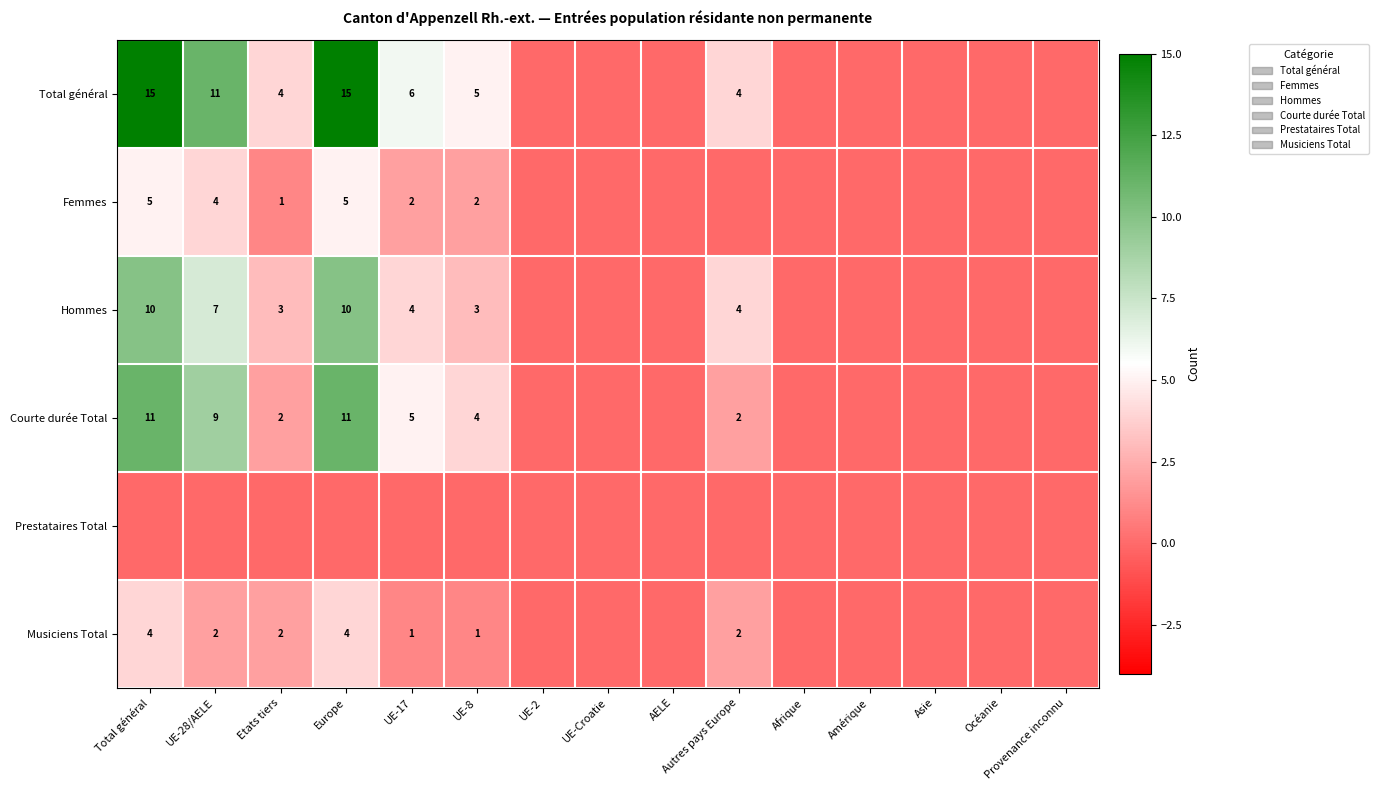

True or false: Total général has a value of 15 at Total général.

True